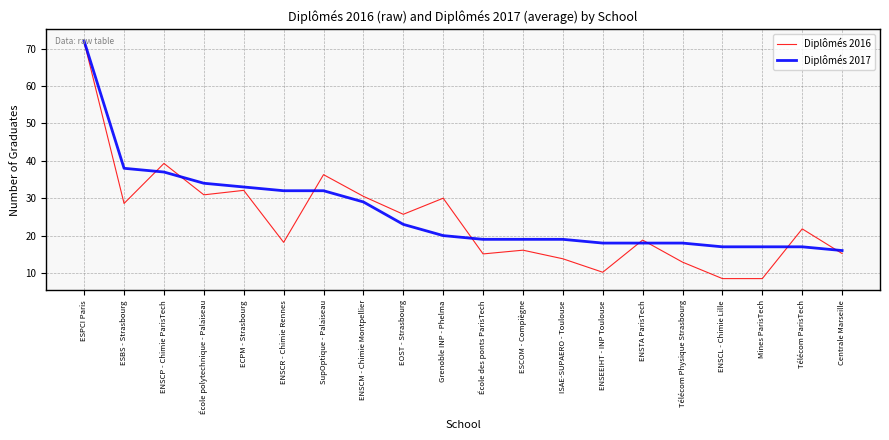

Is the value of Diplômés 2017 at Grenoble INP - Phelma greater than the value of Diplômés 2016 at Grenoble INP - Phelma?

No